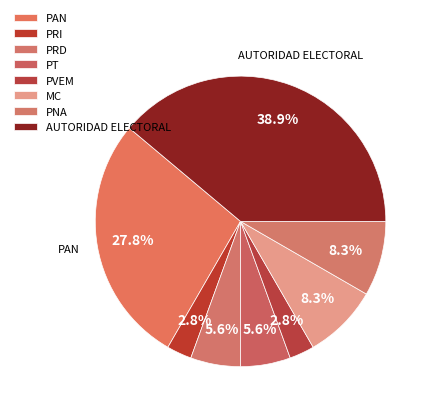

What is the ratio of the value at PVEM to the value at PRI?

1.0